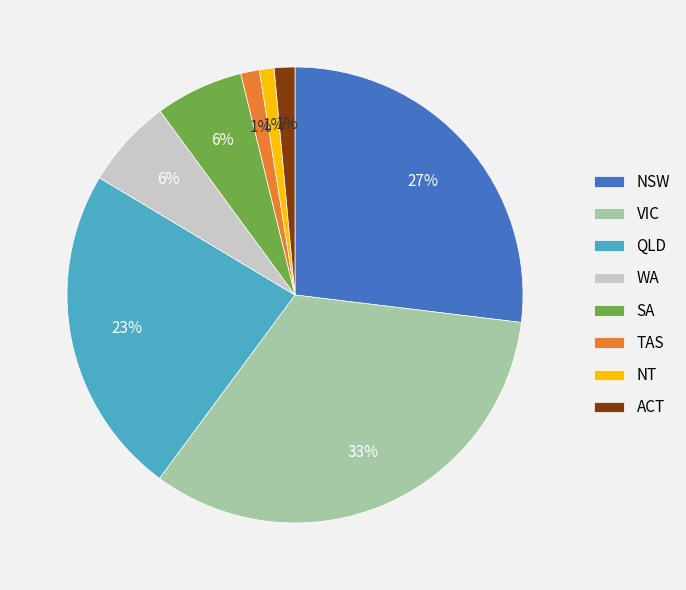

To the nearest percent, what portion does NT represent?

1%